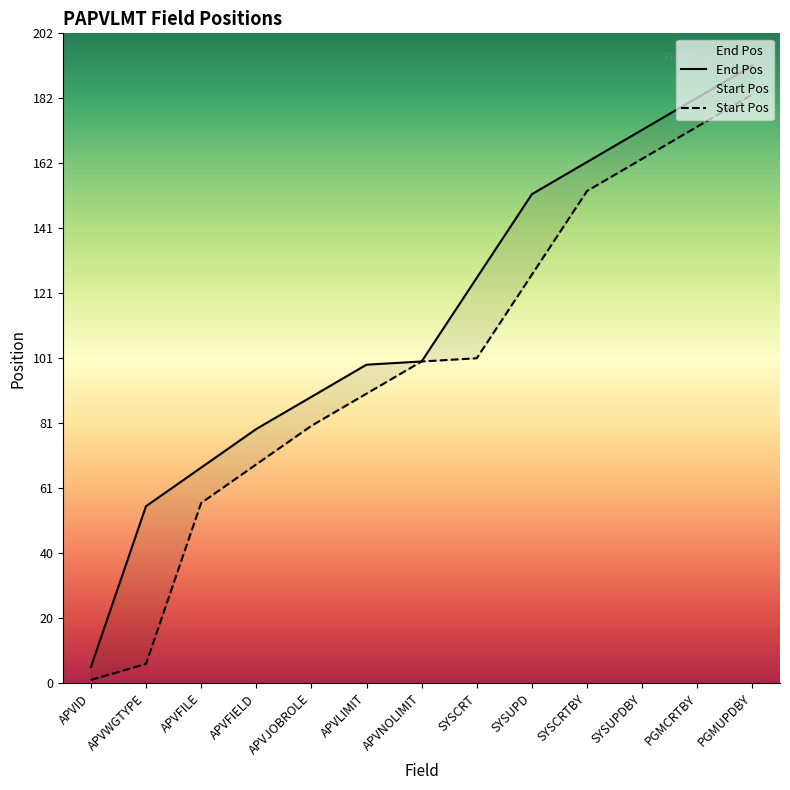

Between APVFILE and SYSCRTBY, which is larger?

SYSCRTBY